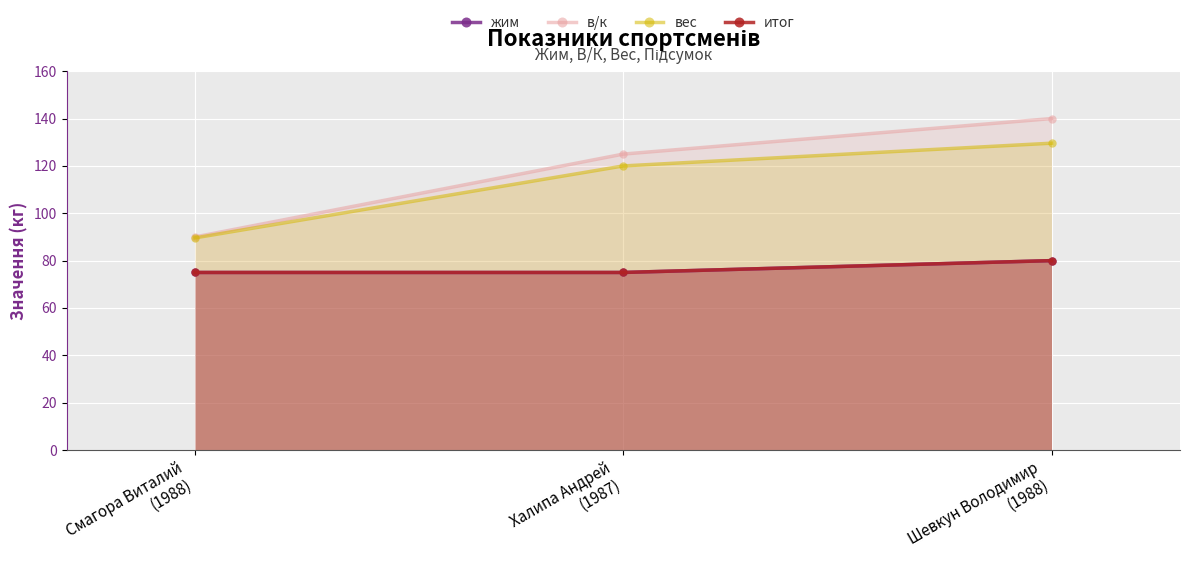

What are all the series names shown in the legend?

жим, в/к, вес, итог